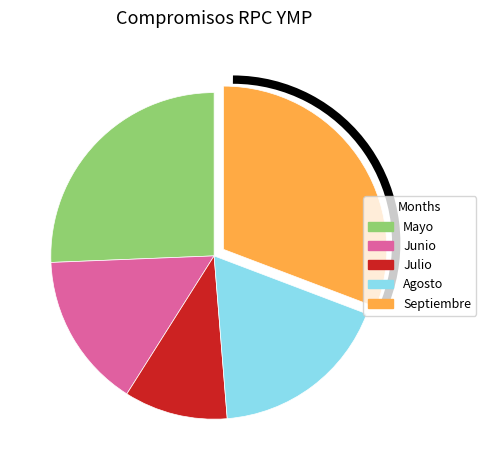

Is there a majority slice in this chart?

No